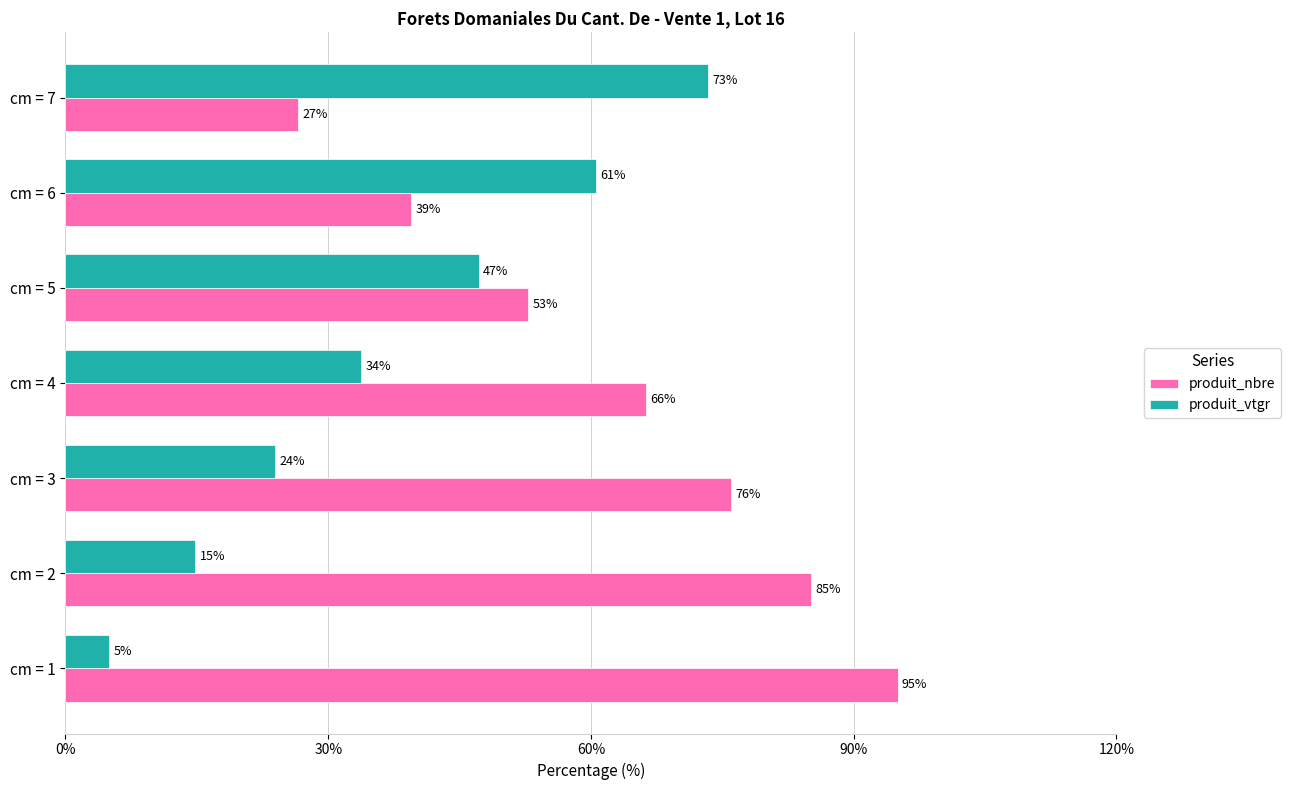

What value does the produit_vtgr series have at cm = 6?

60.6